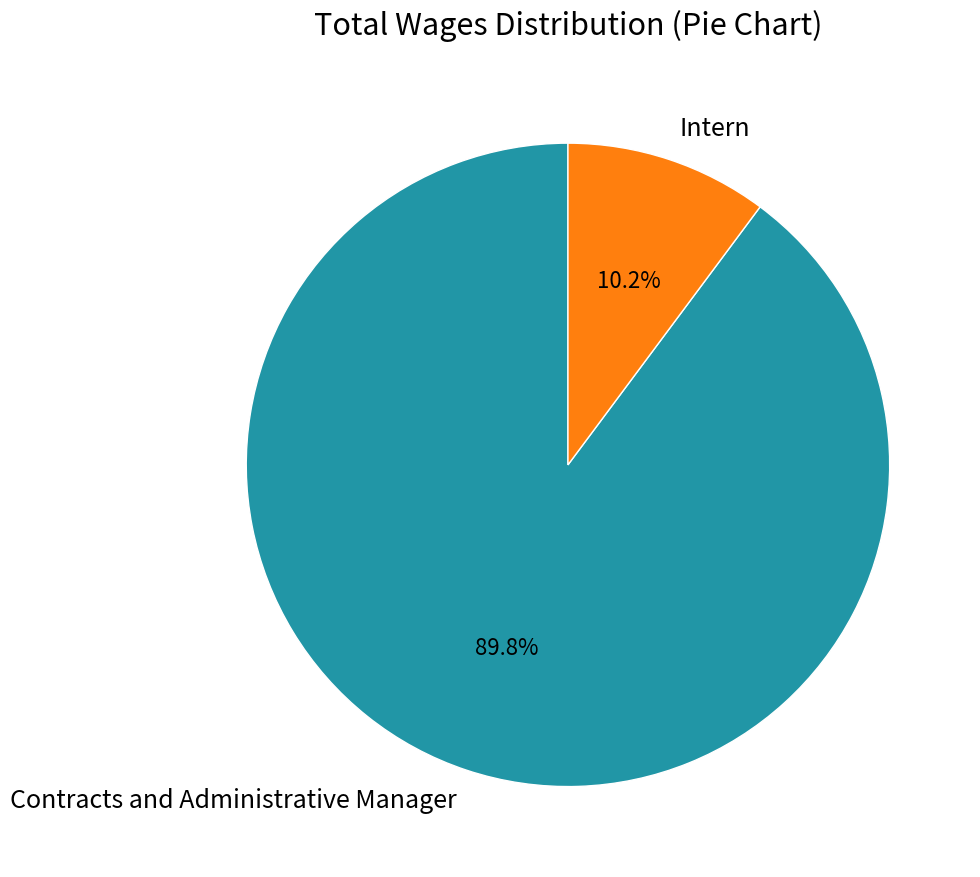

Rank the categories by value from highest to lowest.

Contracts and Administrative Manager, Intern